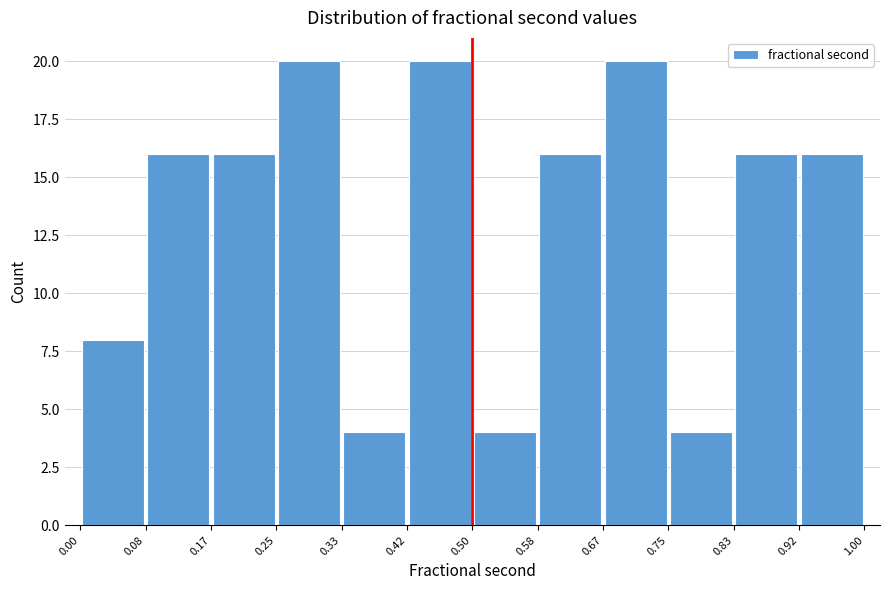

Reading left to right, transcribe this chart: for each bar, give the range it covers on the x-axis and its height. The values are not printed on the chart, so give them approximately, as read against the axis.

0.00 to 0.08: 8
0.08 to 0.17: 16
0.17 to 0.25: 16
0.25 to 0.33: 20
0.33 to 0.42: 4
0.42 to 0.50: 20
0.50 to 0.58: 4
0.58 to 0.67: 16
0.67 to 0.75: 20
0.75 to 0.83: 4
0.83 to 0.92: 16
0.92 to 1.00: 16